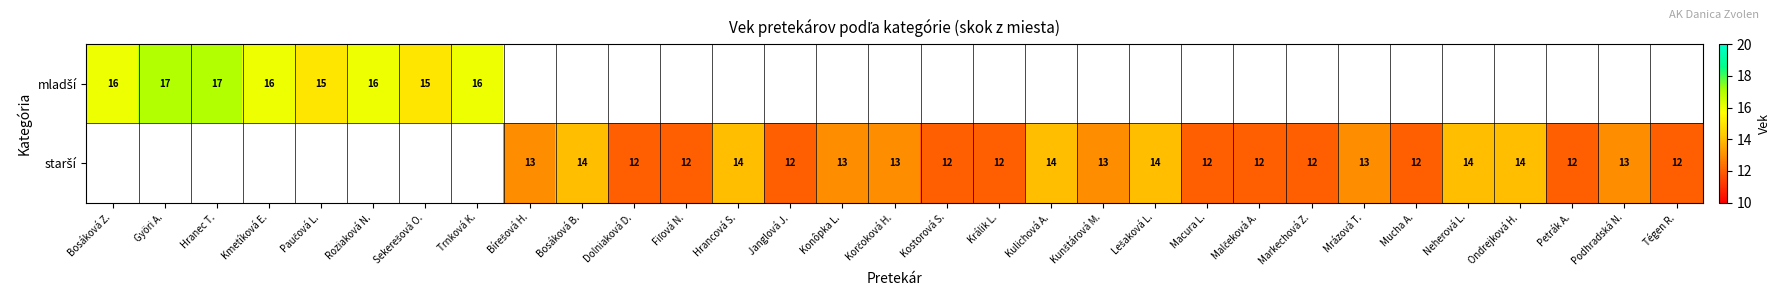

Which series has the largest range (max minus min)?

mladší